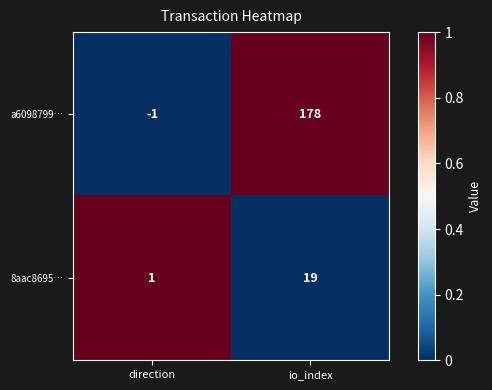

True or false: a6098799… has a value of 178 at io_index.

True